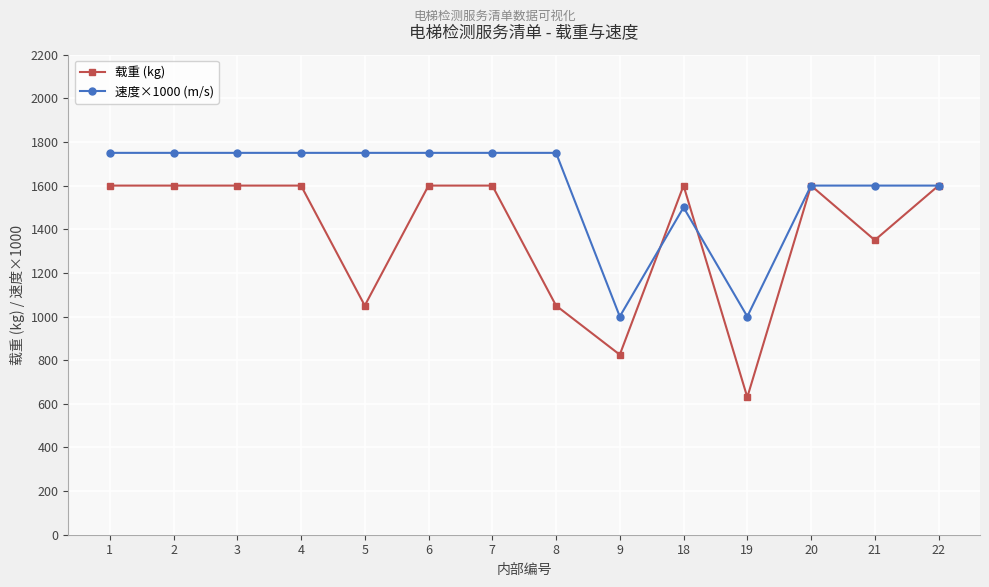

What is the difference between the highest and lowest values at 5?

700